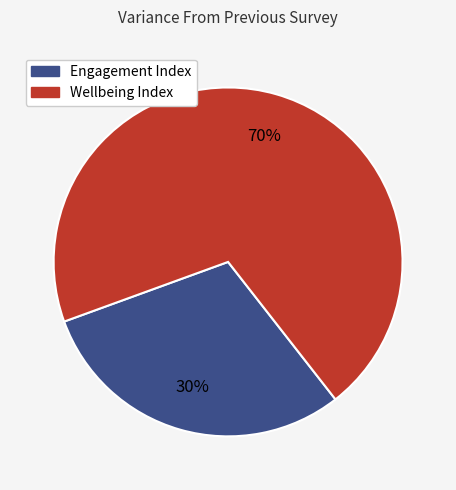

What percentage is the Wellbeing Index slice, to the nearest percent?

70%